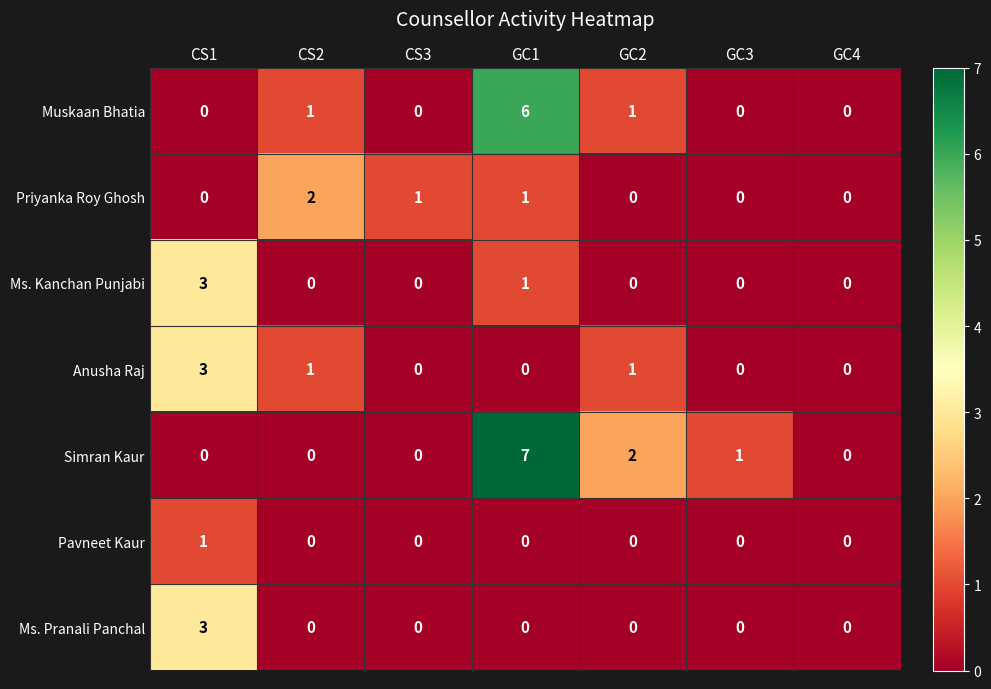

What is the spread (max minus min) of values at CS3?

1